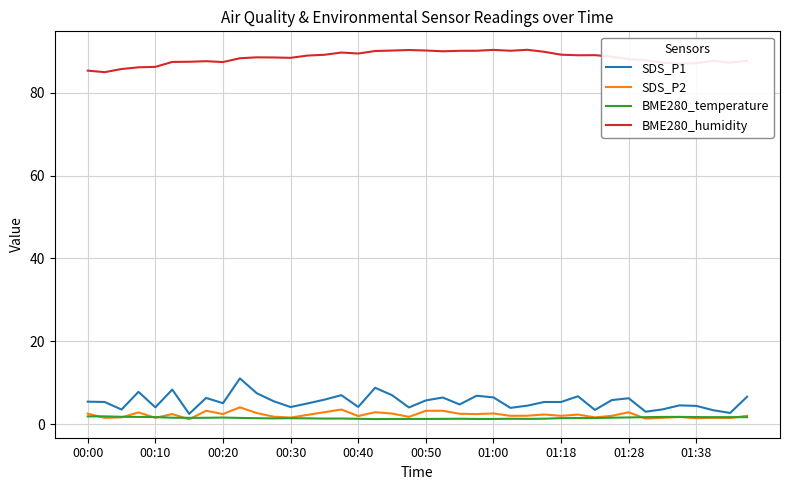

What is the lowest value of the SDS_P1 series?

2.5